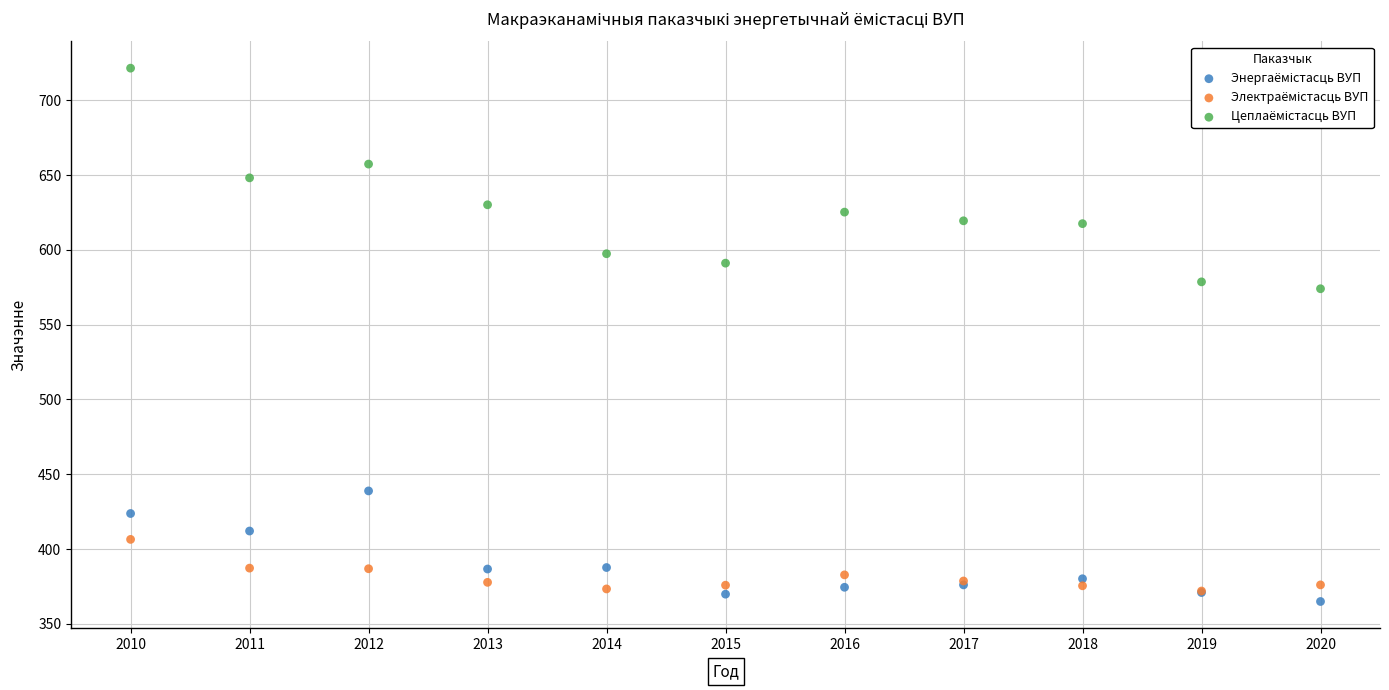

Across all series, what Y value is closest to 543?

574.0